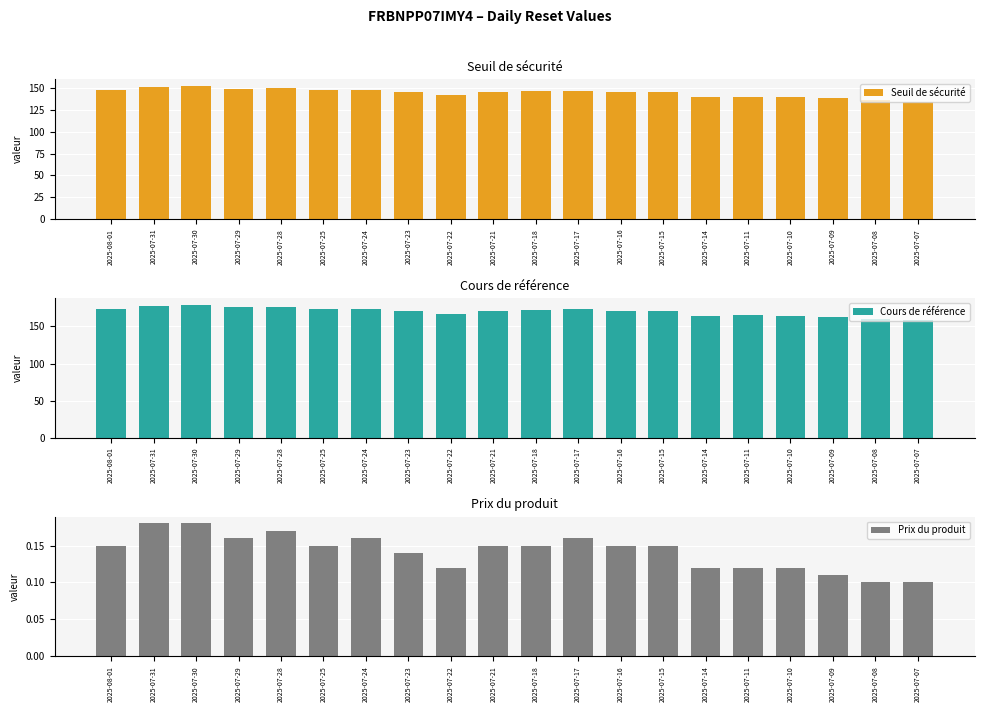

Reading left to right, list all the values displayed in this chart.

Seuil de sécurité: 147.7	151.2	152.4	149.2	150.2	147.5	147.7	145.2	142.0	145.7	146.5	147.1	145.7	145.1	139.5	140.2	139.5	138.4	136.0	134.5
Cours de référence: 173.7	177.9	179.3	175.5	176.8	173.5	173.7	170.8	167.0	171.4	172.4	173.0	171.4	170.7	164.1	164.9	164.1	162.9	160.0	158.2
Prix du produit: 0.1	0.2	0.2	0.2	0.2	0.1	0.2	0.1	0.1	0.1	0.1	0.2	0.1	0.1	0.1	0.1	0.1	0.1	0.1	0.1